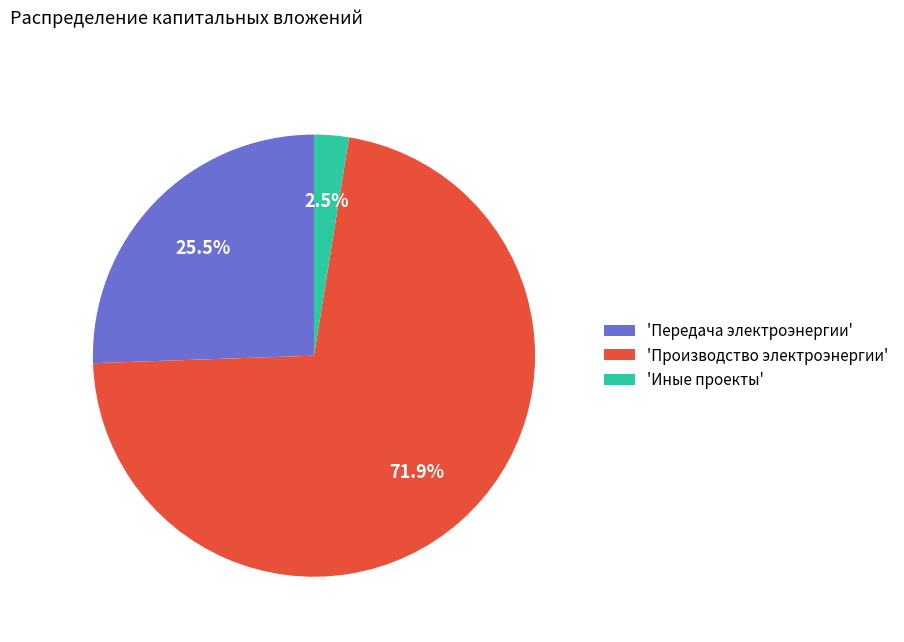

Does any single category account for the majority?

Yes